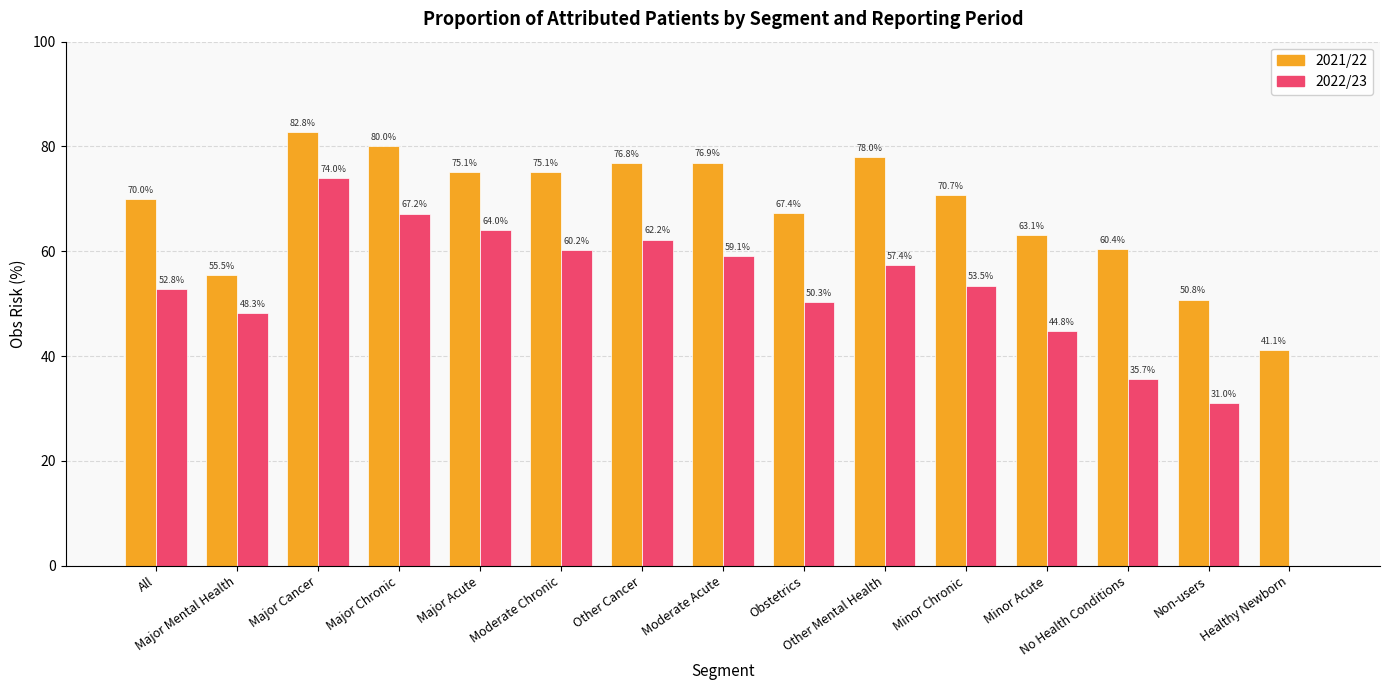

What is the total value across all series at Moderate Chronic?

135.3